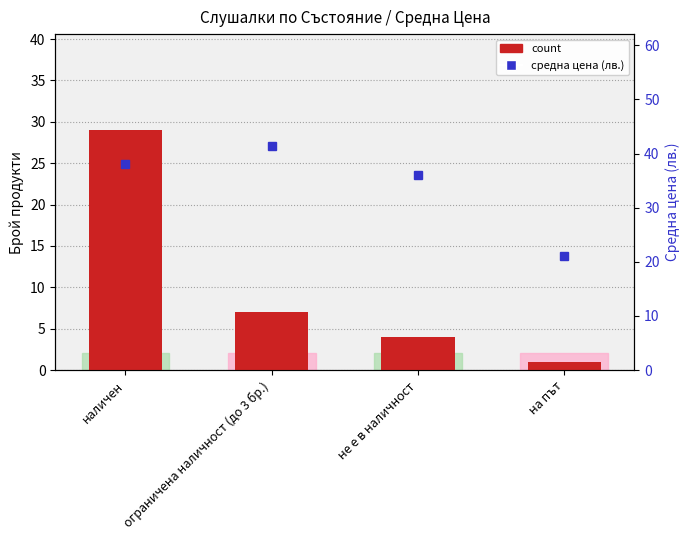

List the labels in order of средна цена (лв.) value, largest first.

ограничена наличност (до 3 бр.), наличен, не е в наличност, на път